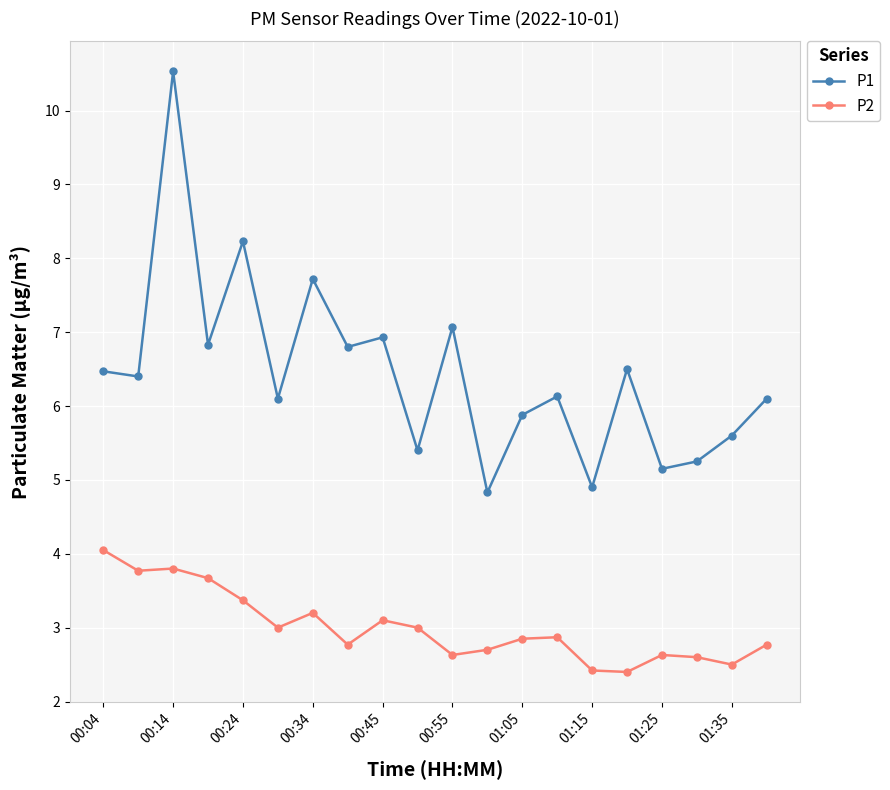

Rank the series by their average value, from lowest to highest.

P2, P1